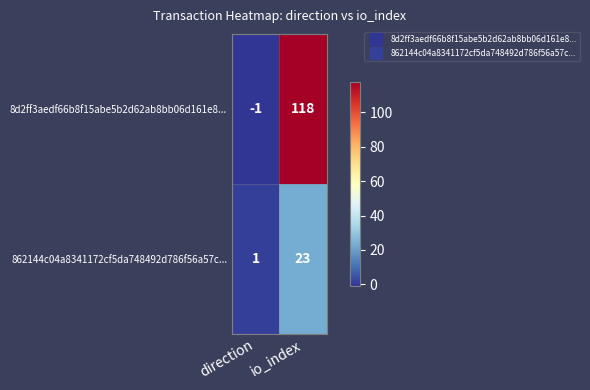

At which category does the chart reach its minimum across all series?

direction